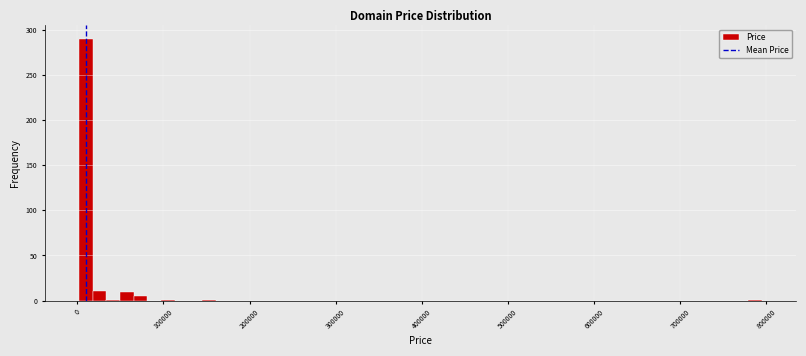

Read against the x-axis, roughly where is the centre of the tallest bar?

10000